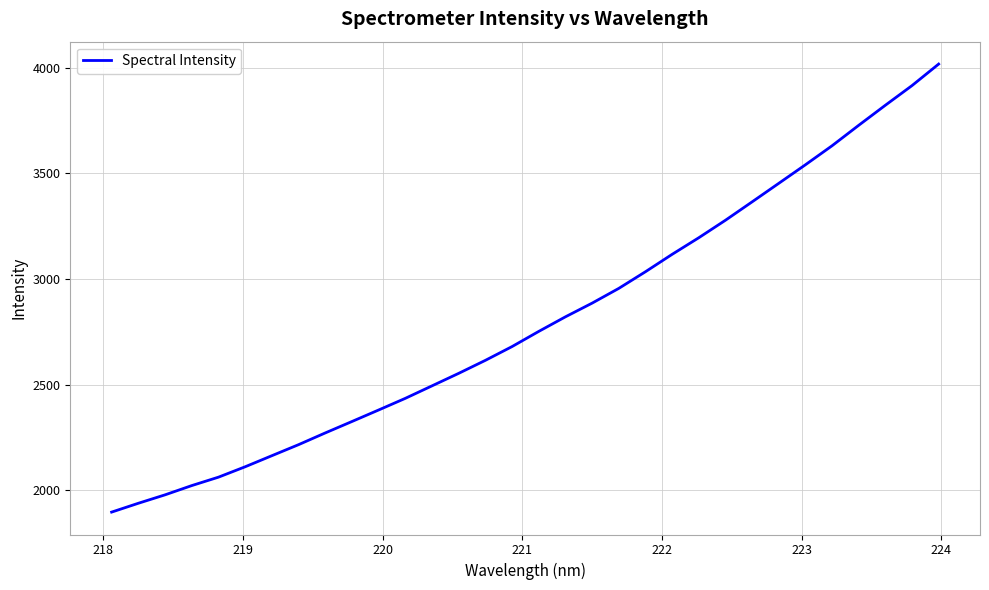

What is the smallest value displayed?

1897.1